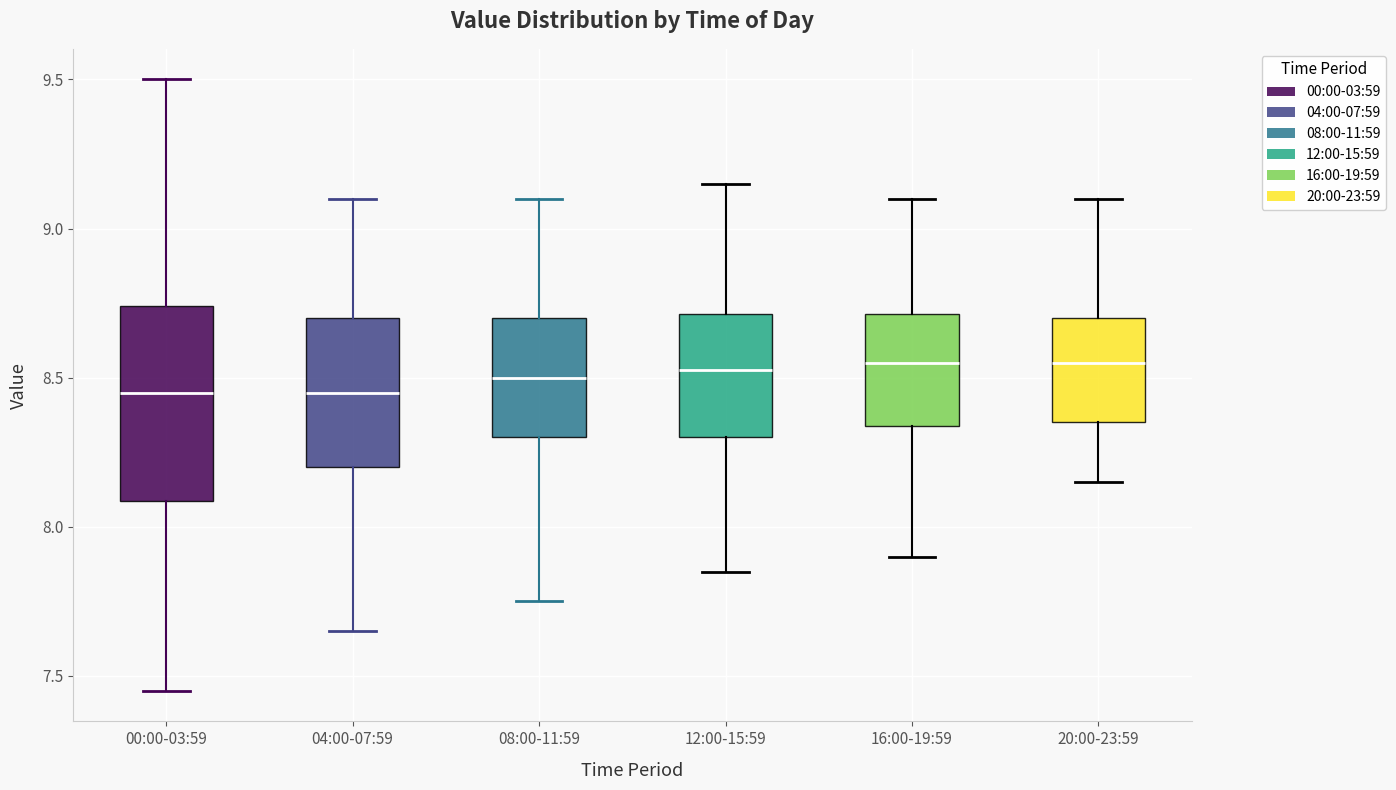

Where is the upper edge of the box for 16:00-19:59 on the y-axis? The values are not printed on the chart, so give them approximately, as read against the axis.

8.70